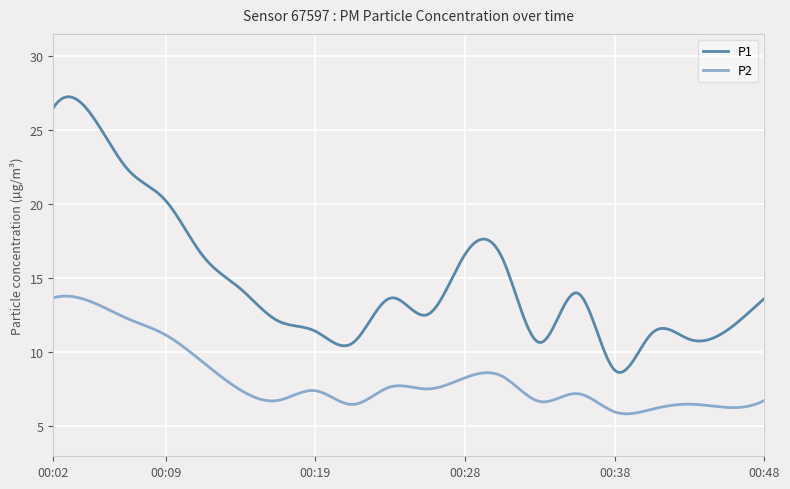

Rank the series by their average value, from lowest to highest.

P2, P1